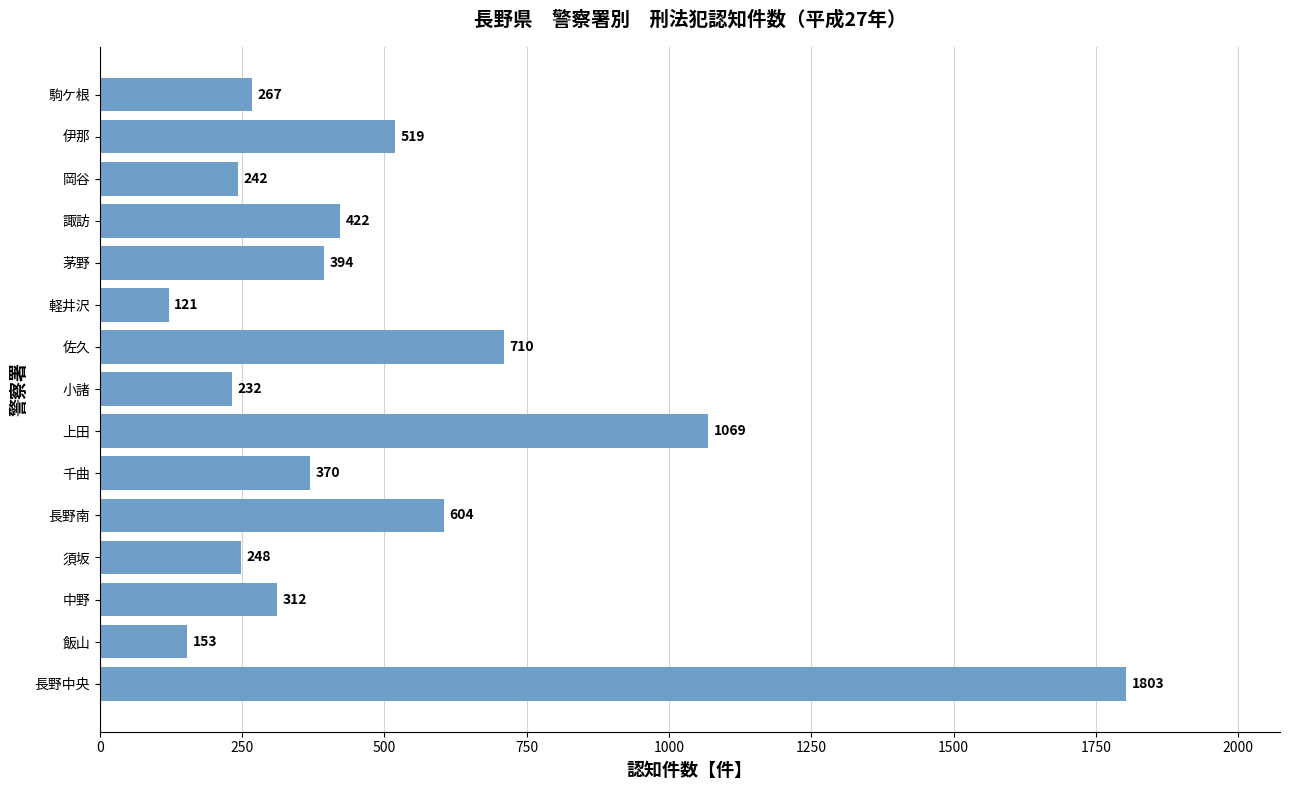

The value at 駒ケ根 is 267. True or false?

True